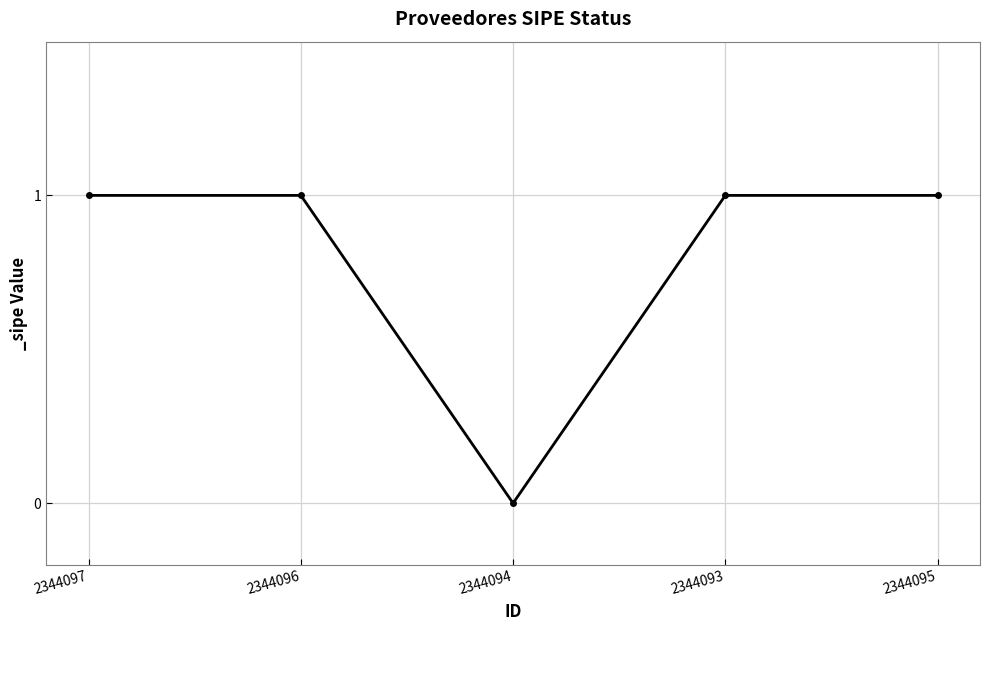

What is the sum of the values at 2344094 and 2344096?

1